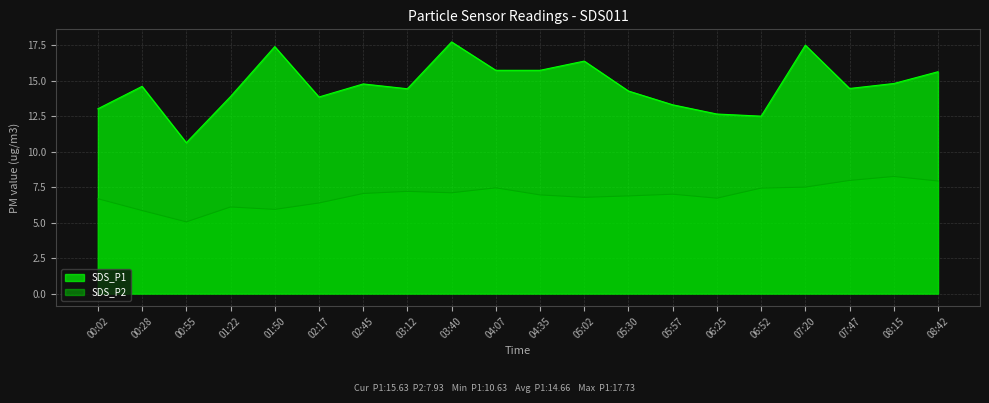

True or false: SDS_P1 and SDS_P2 intersect in this chart.

False